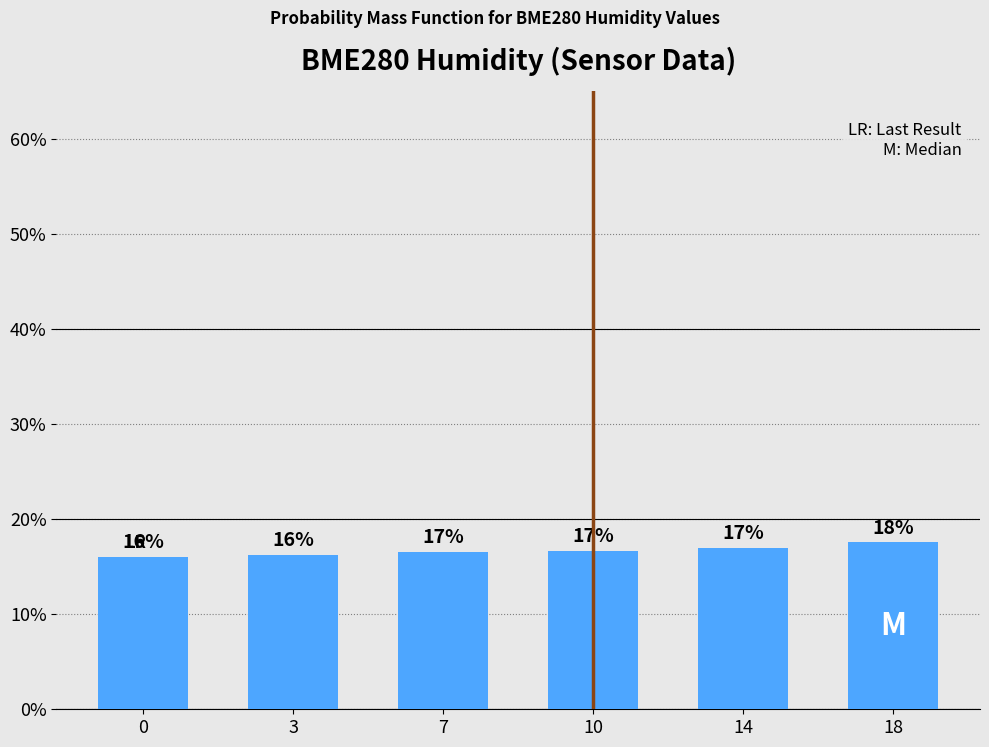

The chart shows a value of 29.5 at 10. True or false?

False